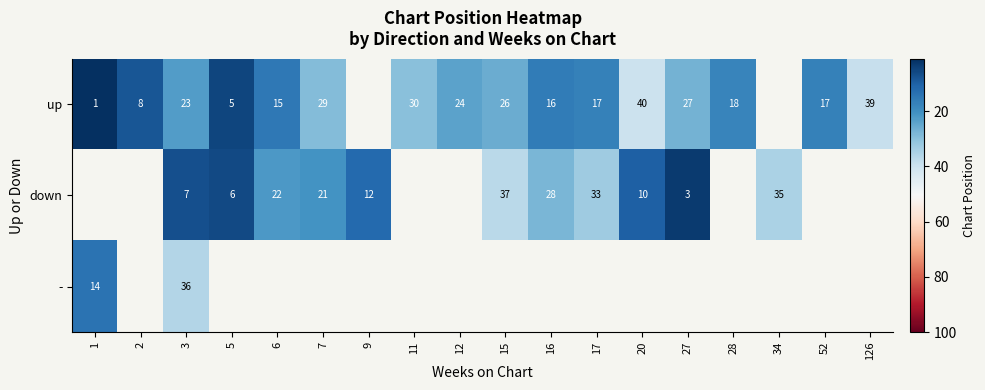

At 3, list the series in order from largest to smallest.

-, up, down